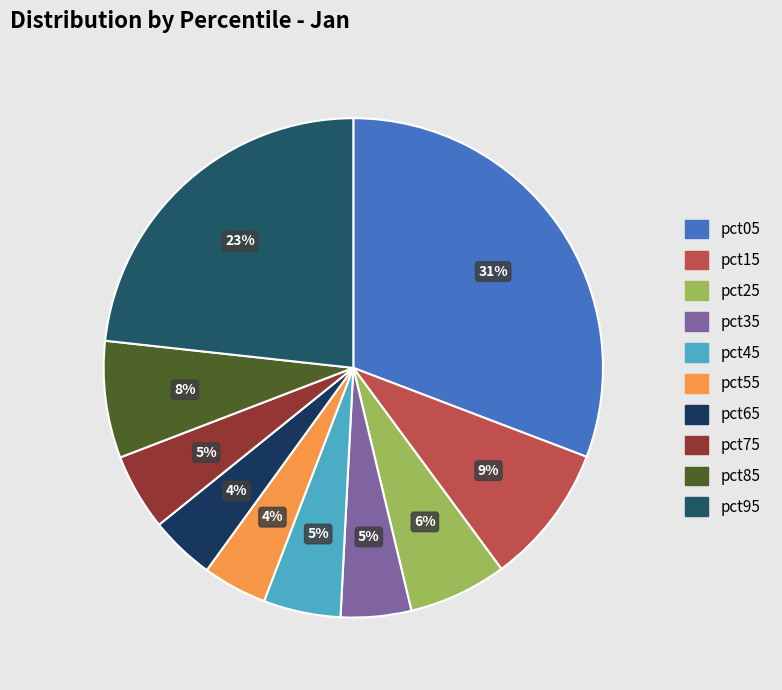

Count the number of slices in the pie.

10